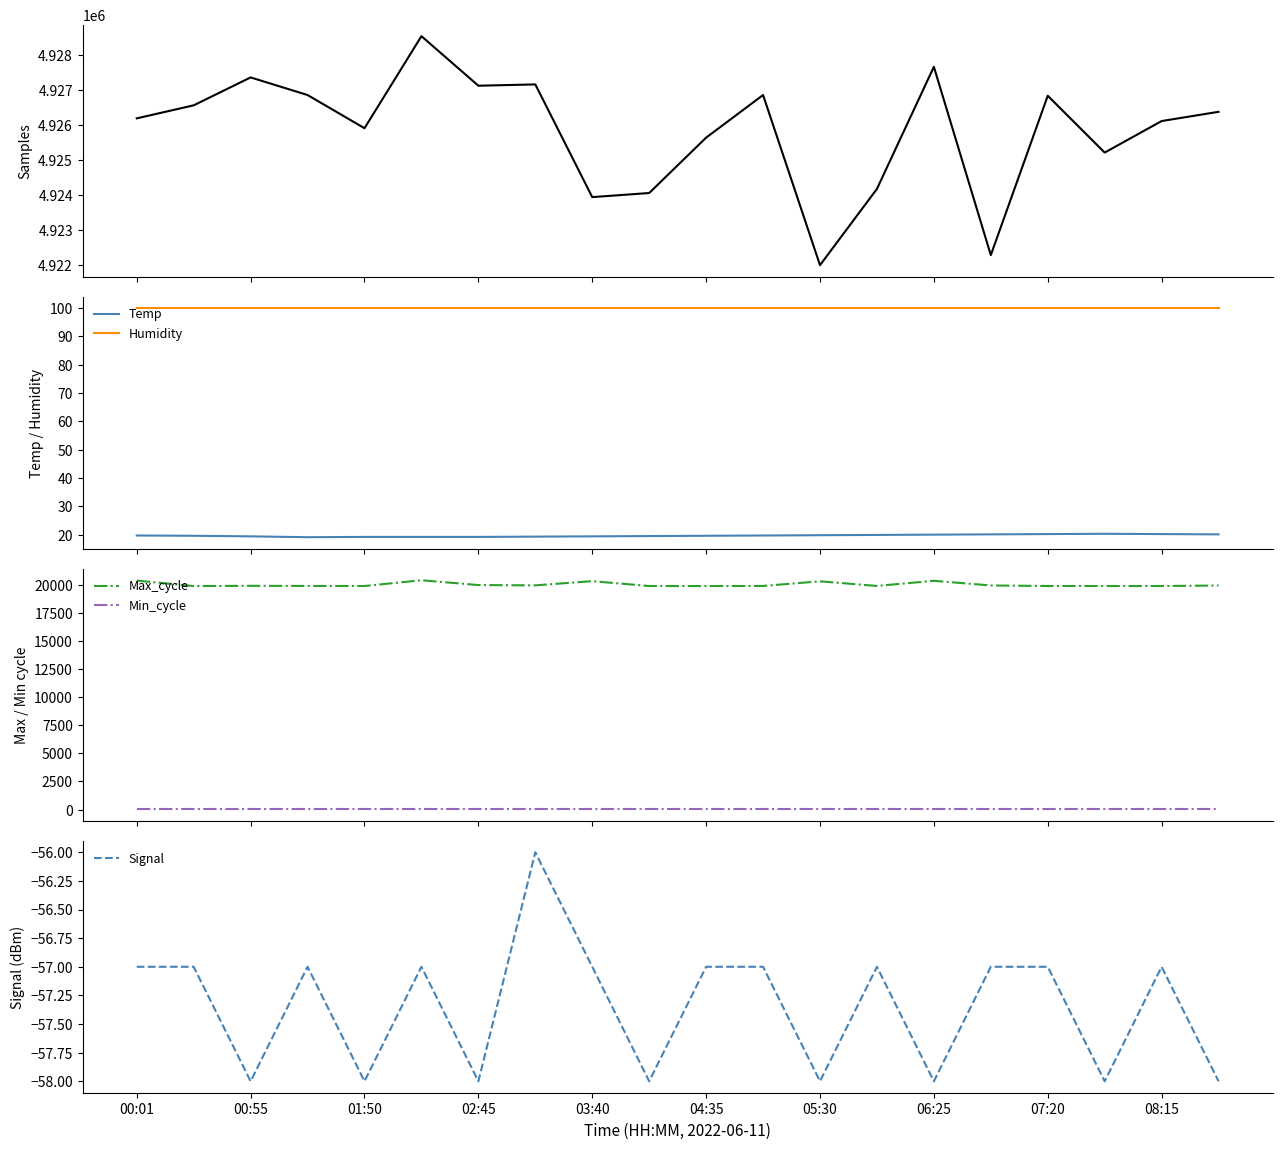

True or false: Min_cycle and Max_cycle cross at least once.

False